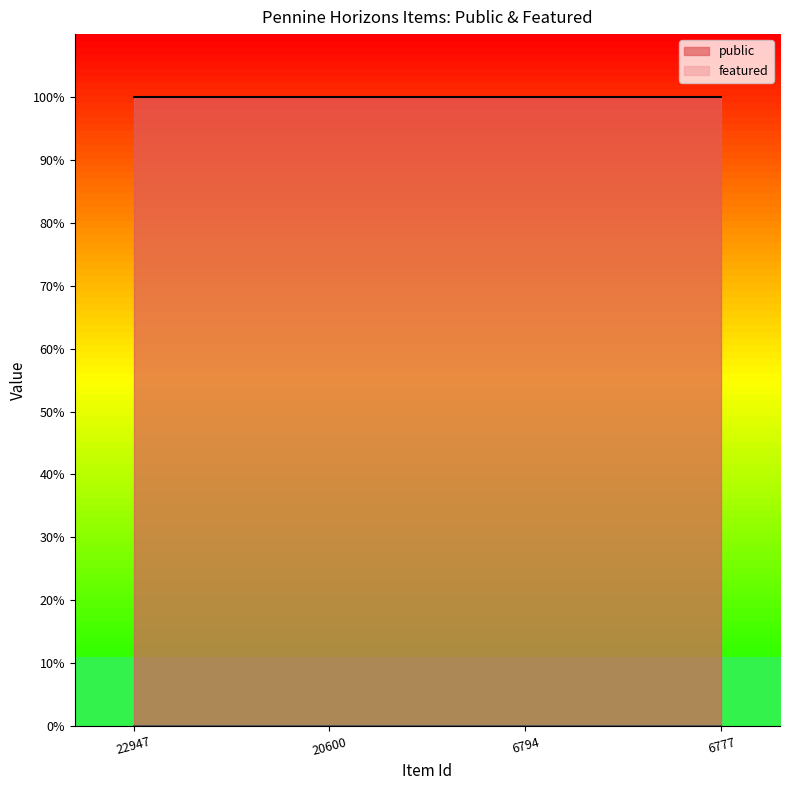

List the labels in order of public value, largest first.

22947, 20600, 6794, 6777